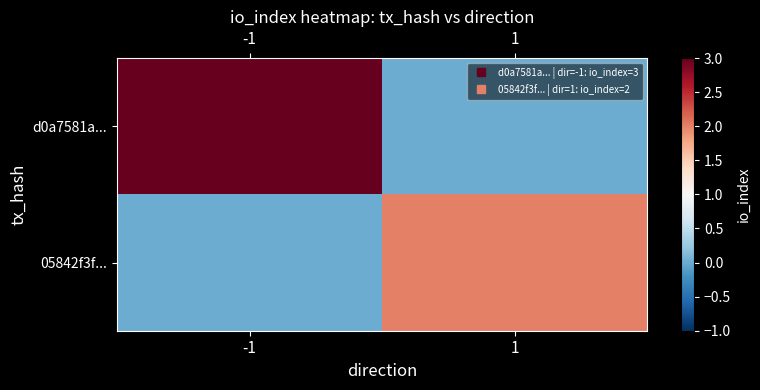

At which category is the sum across all series the highest?

-1